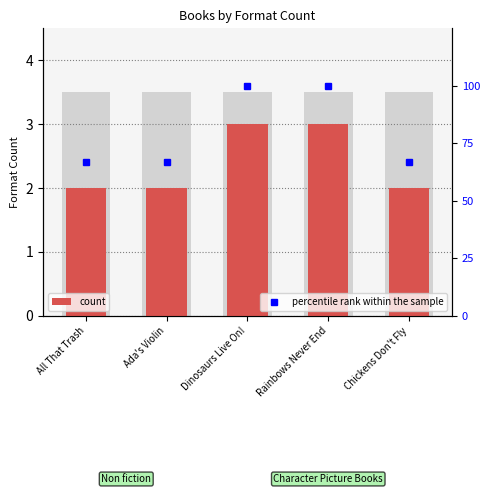

Is it true that percentile rank within the sample equals 100.0 at Rainbows Never End?

True